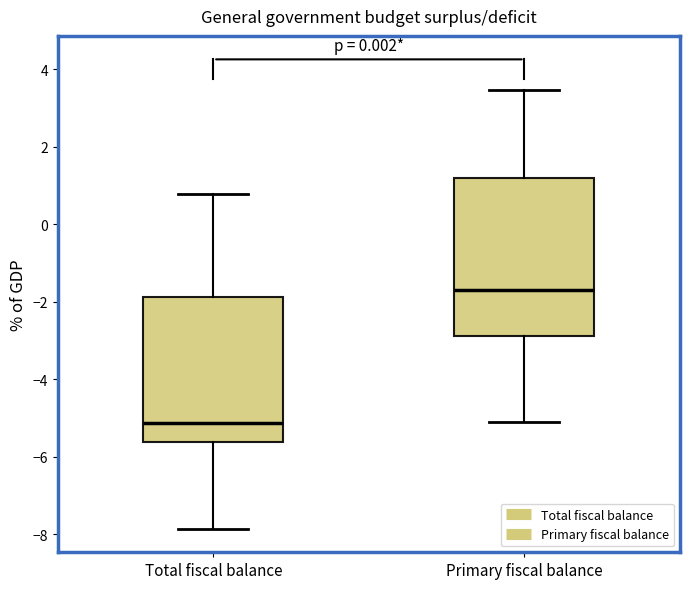

Where does the median line of the box for Total fiscal balance sit on the y-axis? The values are not printed on the chart, so give them approximately, as read against the axis.

-5.2